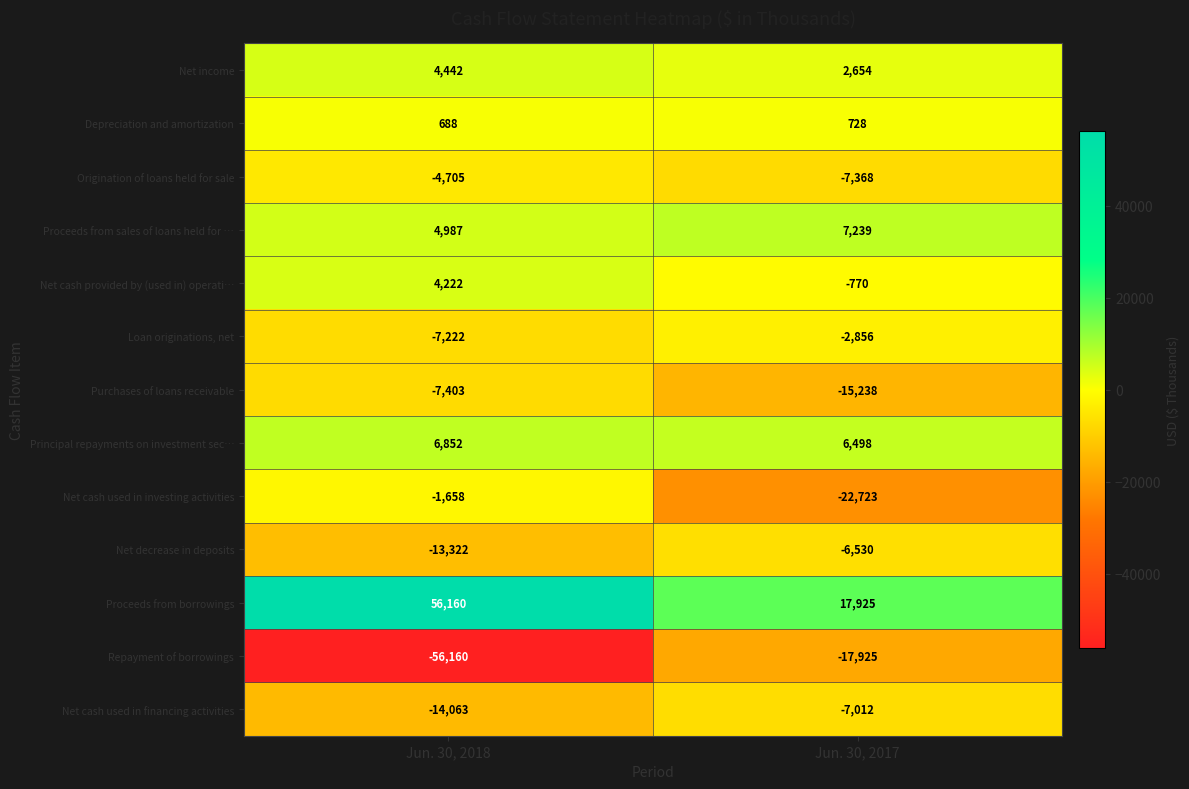

What is the difference between the highest and lowest values at Jun. 30, 2018?

112320